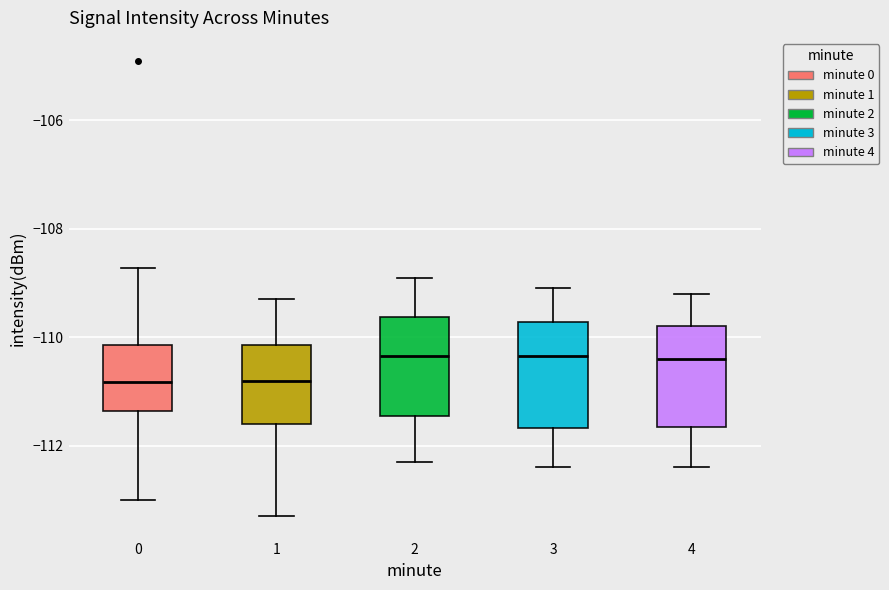

Reading left to right, transcribe this box plot: for each box, give where its median line is, the range the box spans, and where its two whiskers end, as read against the y-axis. The values are not printed on the chart, so give them approximately, as read against the axis.

0: median -110.8, box -111.4 to -110.2, whiskers -113.0 to -108.8
1: median -110.8, box -111.6 to -110.2, whiskers -113.2 to -109.2
2: median -110.4, box -111.4 to -109.6, whiskers -112.2 to -108.8
3: median -110.4, box -111.6 to -109.8, whiskers -112.4 to -109.0
4: median -110.4, box -111.6 to -109.8, whiskers -112.4 to -109.2